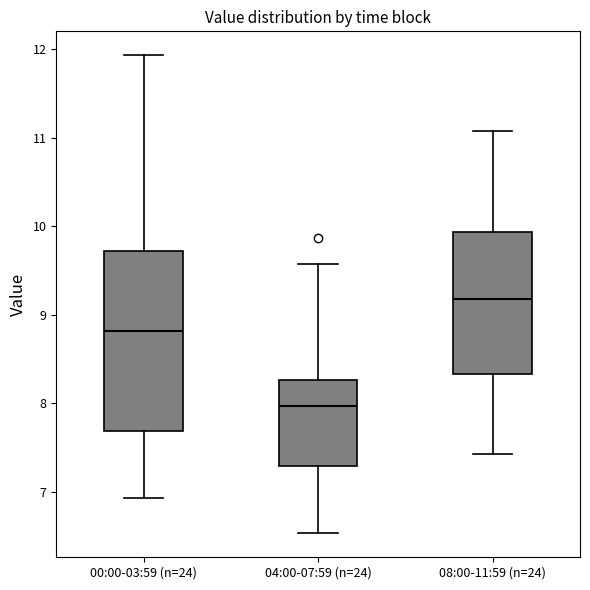

Where is the upper edge of the box for 04:00-07:59 (n=24) on the y-axis? The values are not printed on the chart, so give them approximately, as read against the axis.

8.3